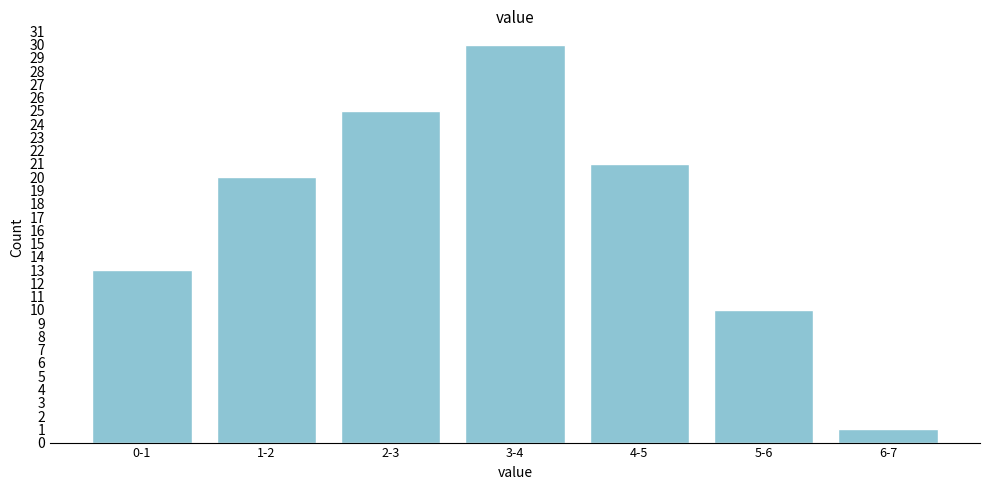

Reading left to right, what are all the values shown in this chart?

0-1=13	1-2=20	2-3=25	3-4=30	4-5=21	5-6=10	6-7=1